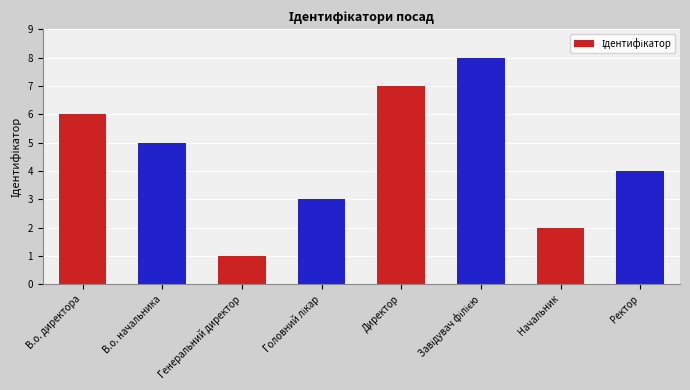

Which has a higher value, Ректор or Генеральний директор?

Ректор